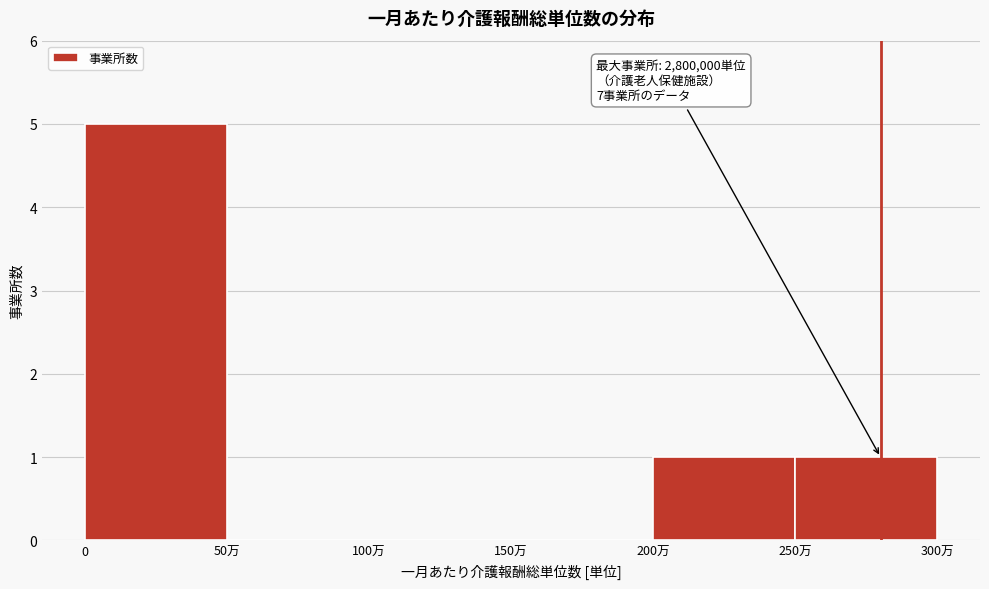

Reading right to left, transcribe all the data shown in this chart.

250万=1	200万=1	150万=0	100万=0	50万=0	0=5